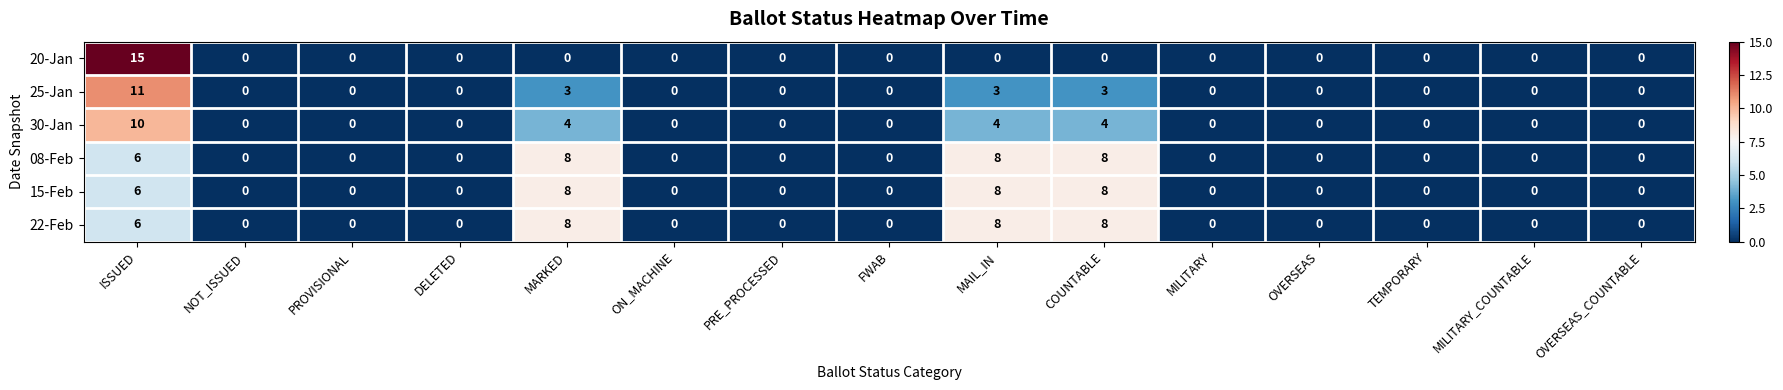

At which label is 15-Feb closest to 4?

ISSUED